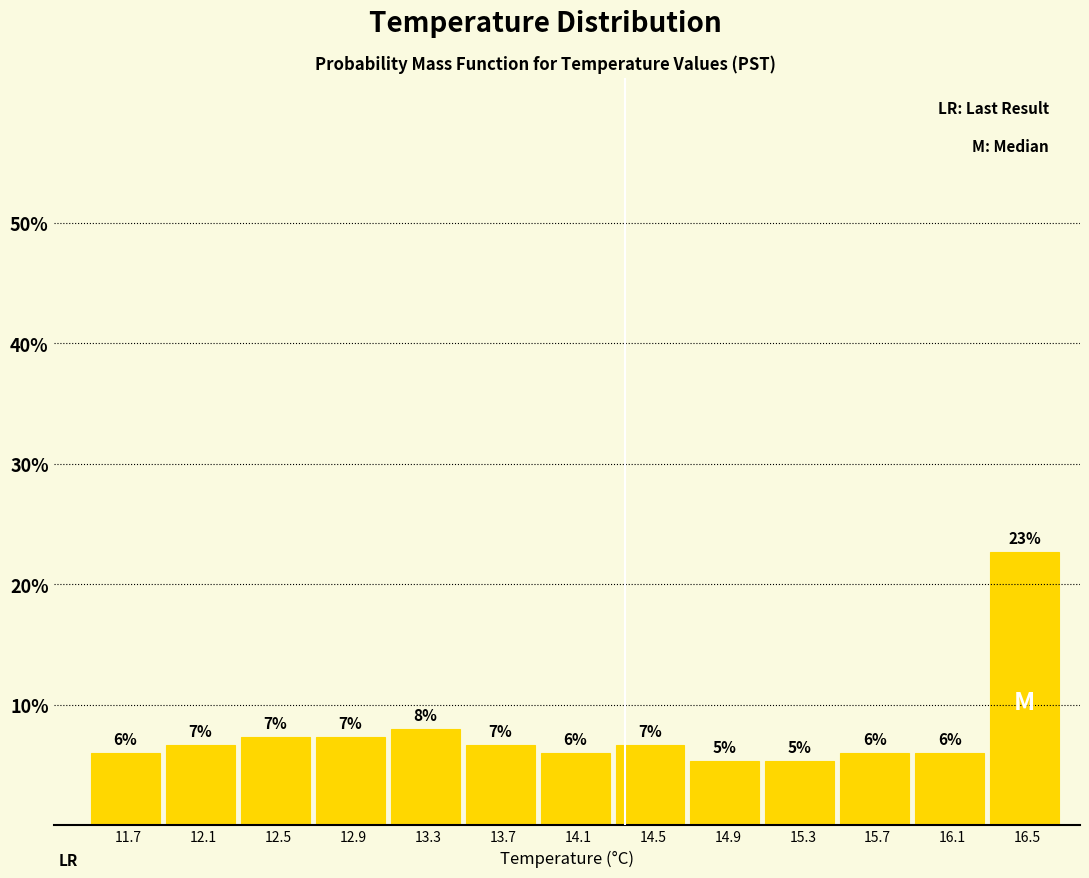

Does the chart contain any negative values?

No